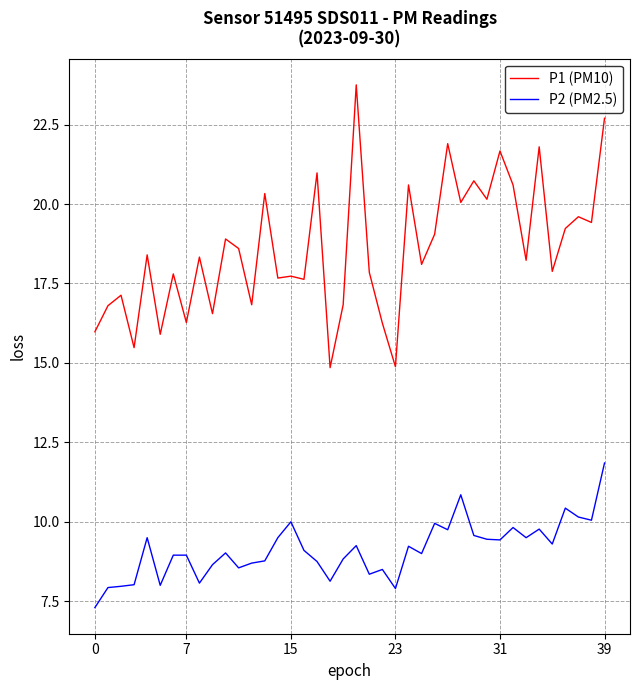

Which series has the largest range (max minus min)?

P1 (PM10)